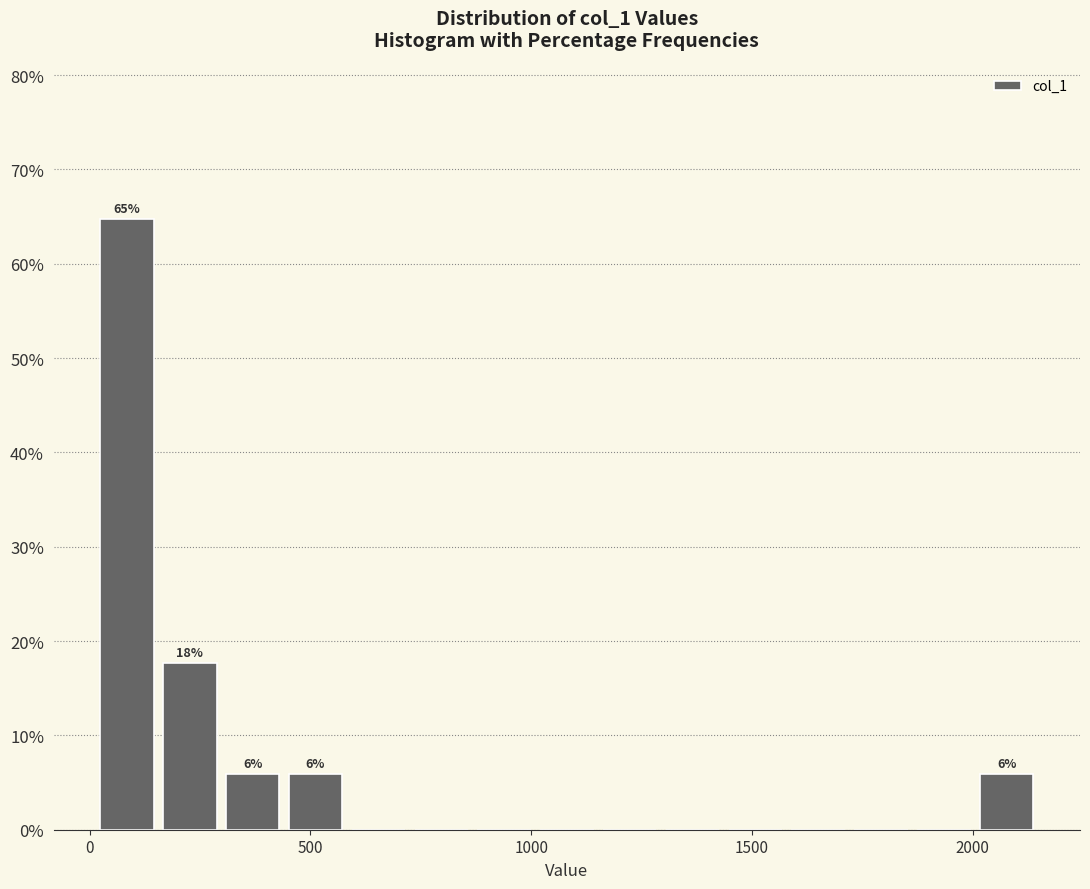

Around what value on the x-axis is the tallest bar? Give the approximate position of its centre, as read against the axis.

100